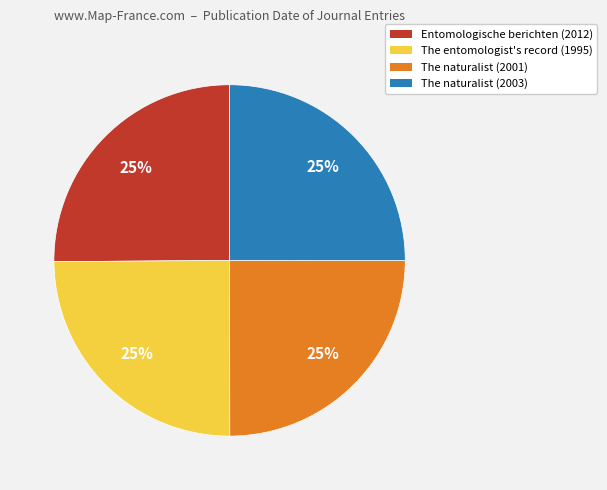

To the nearest percent, what is the average slice percentage?

25%